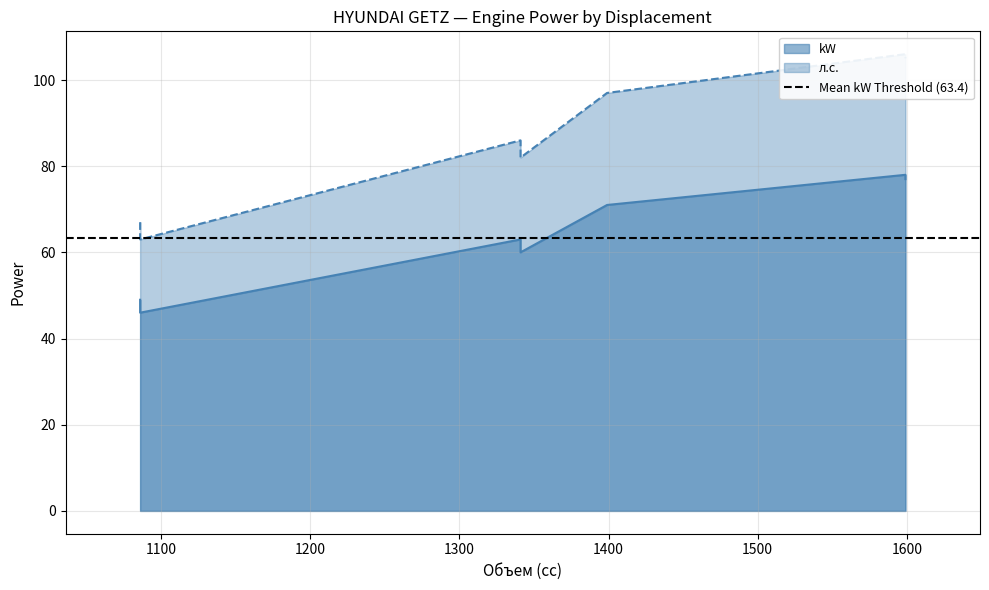

What is the difference between the kW values at 1341 (08/2002) and 1341 (09/2003)?

3